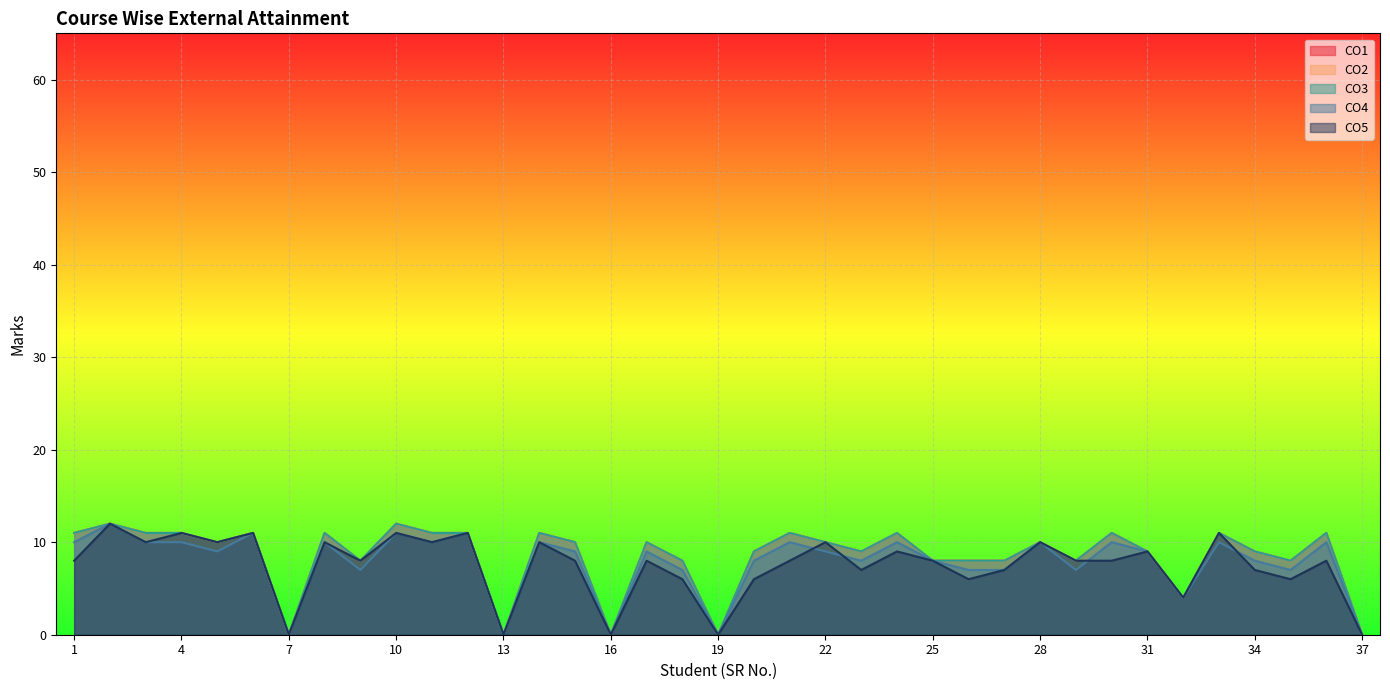

At which category does CO1 reach its first local peak?

2